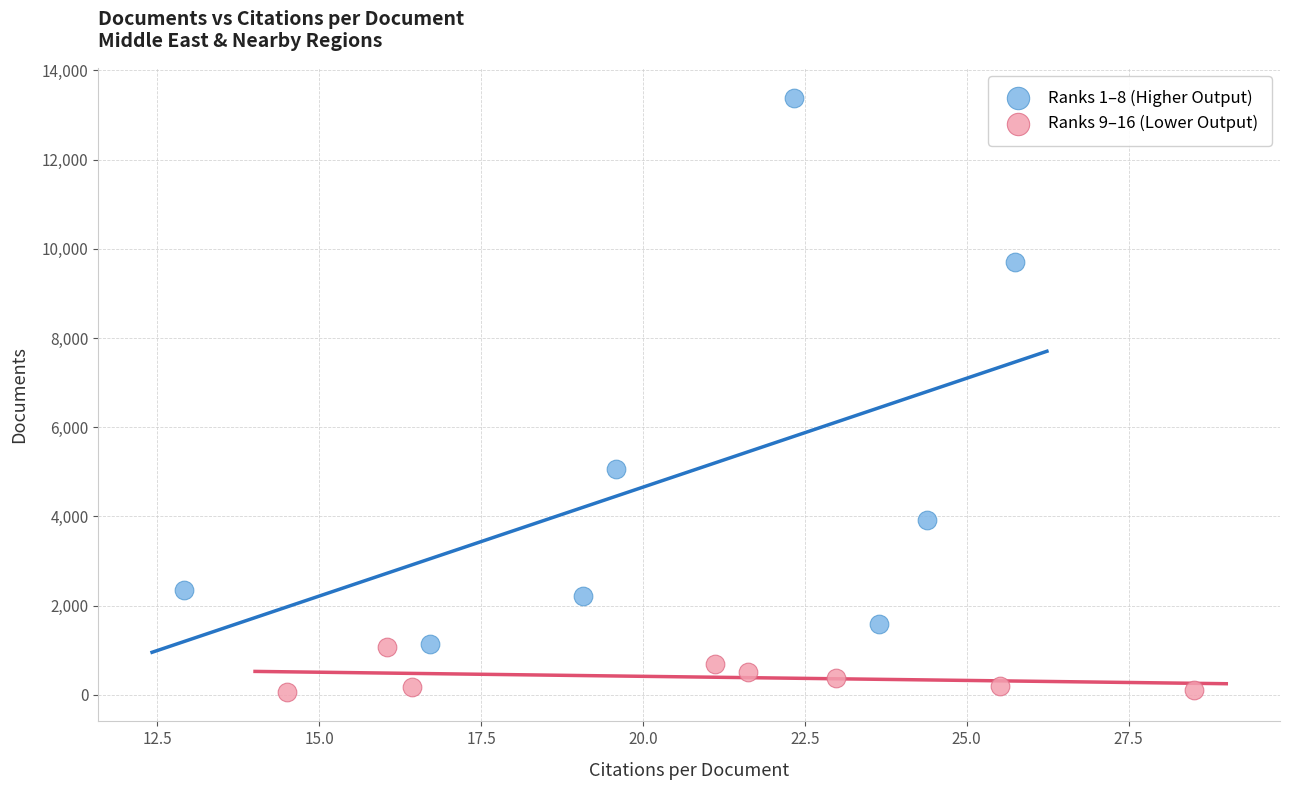

Which series contains the lowest Y value?

Ranks 9–16 (Lower Output)